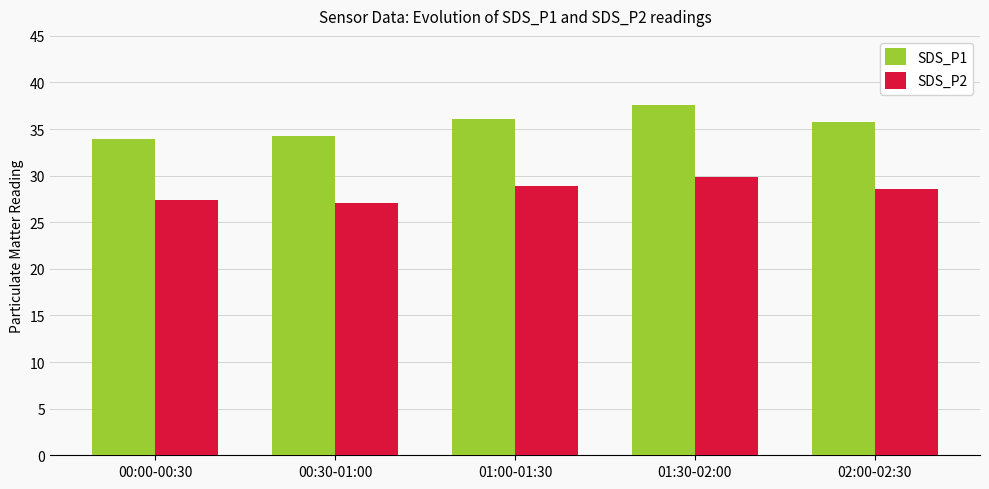

What is the spread (max minus min) of values at 00:00-00:30?

6.6